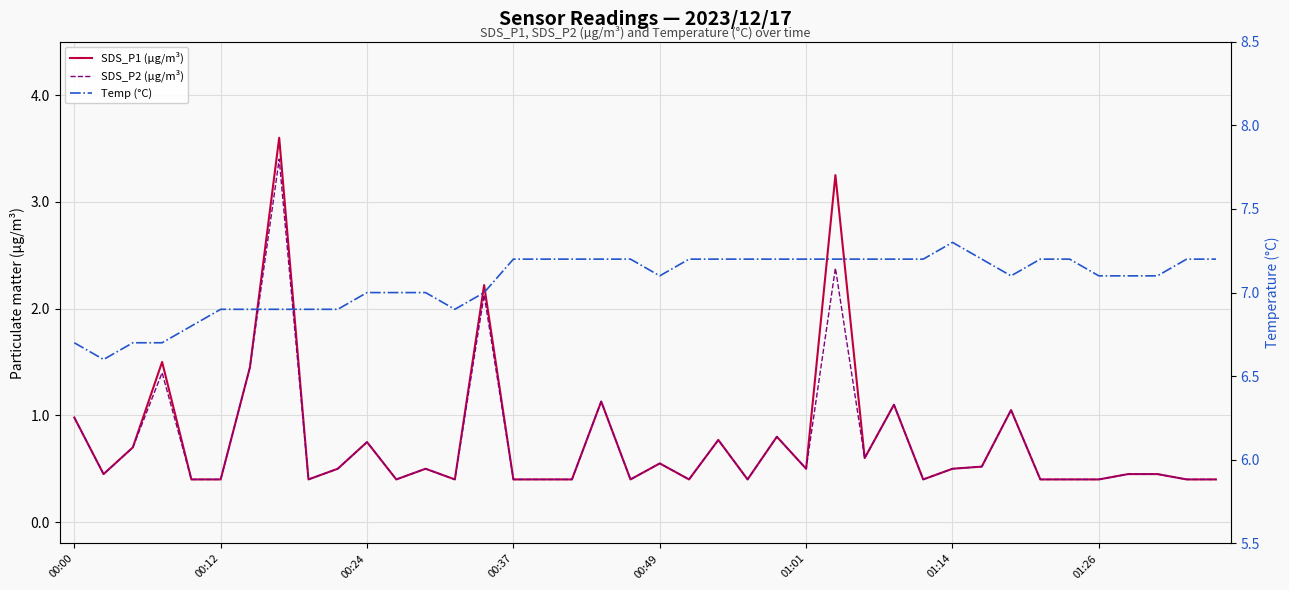

Which series has the largest total across all categories?

Temp (°C)